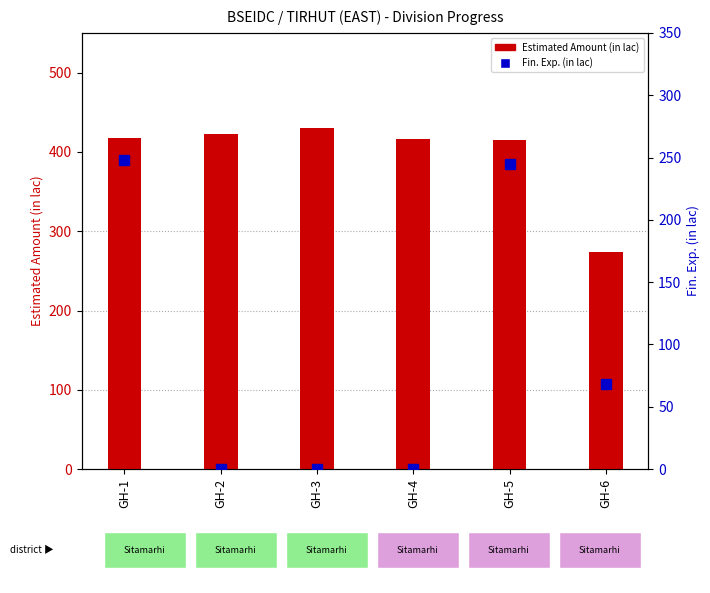

At which label does Estimated Amount (in lac) reach its minimum?

GH-6